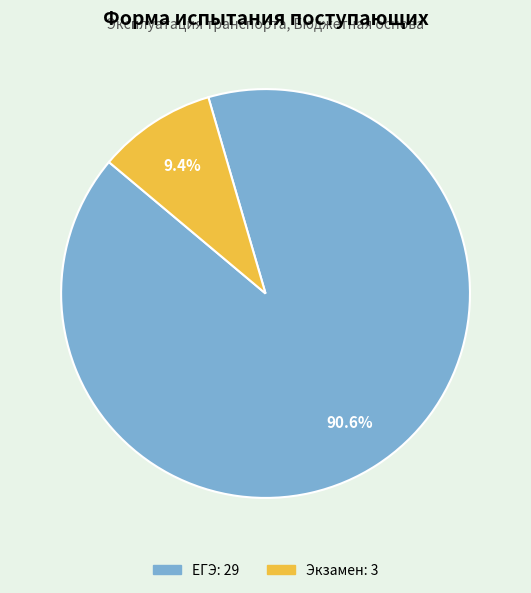

Is there a majority slice in this chart?

Yes